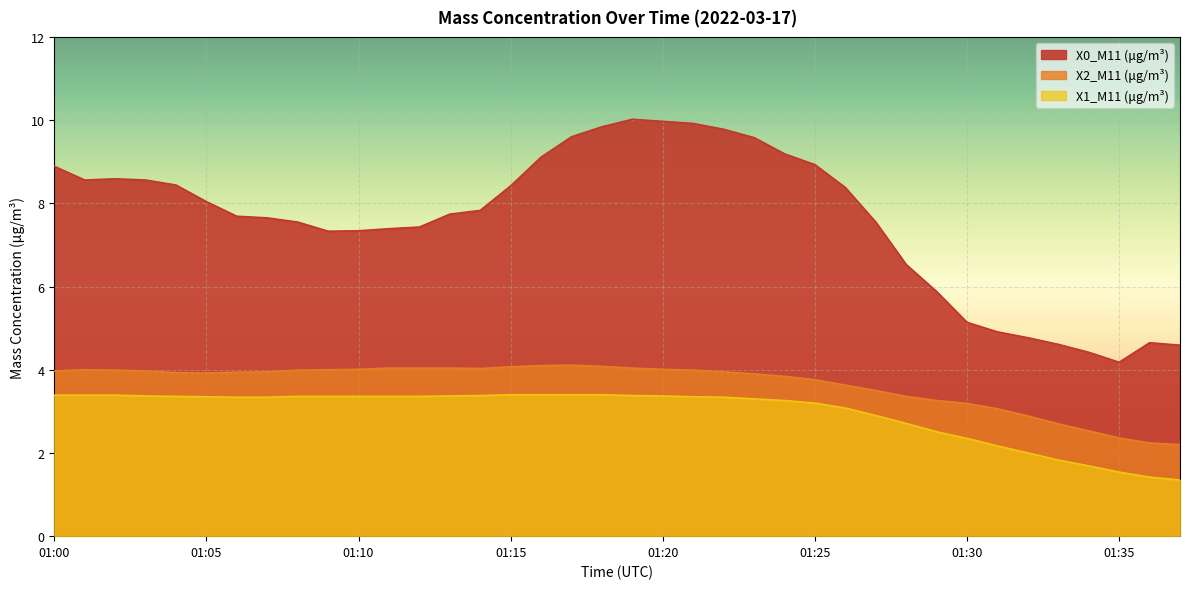

True or false: X2_M11 (μg/m³) has more than 1 interior local peaks.

True